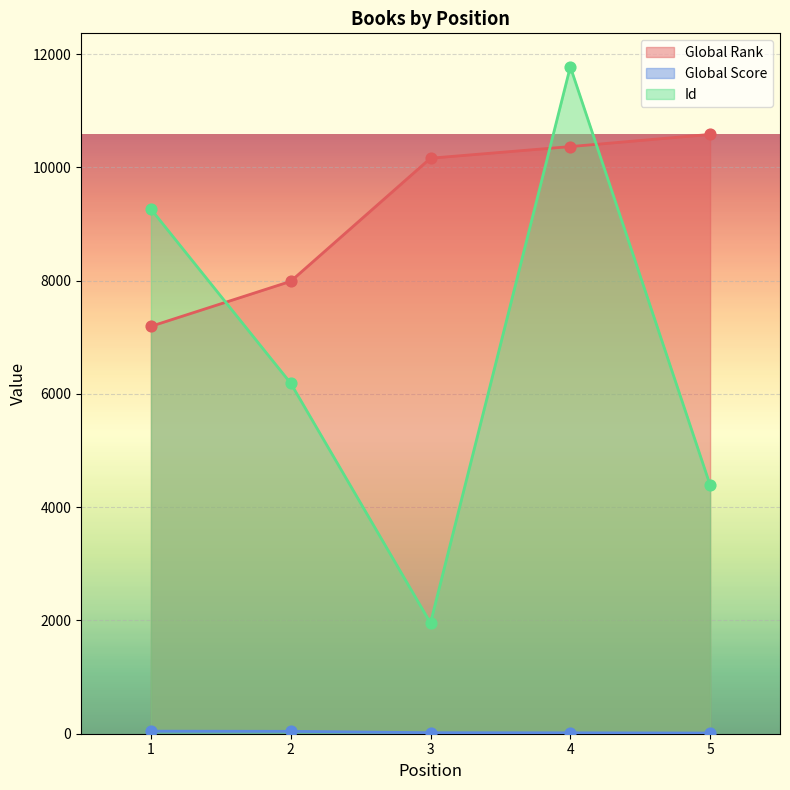

Which series has the widest spread of Y values?

Id